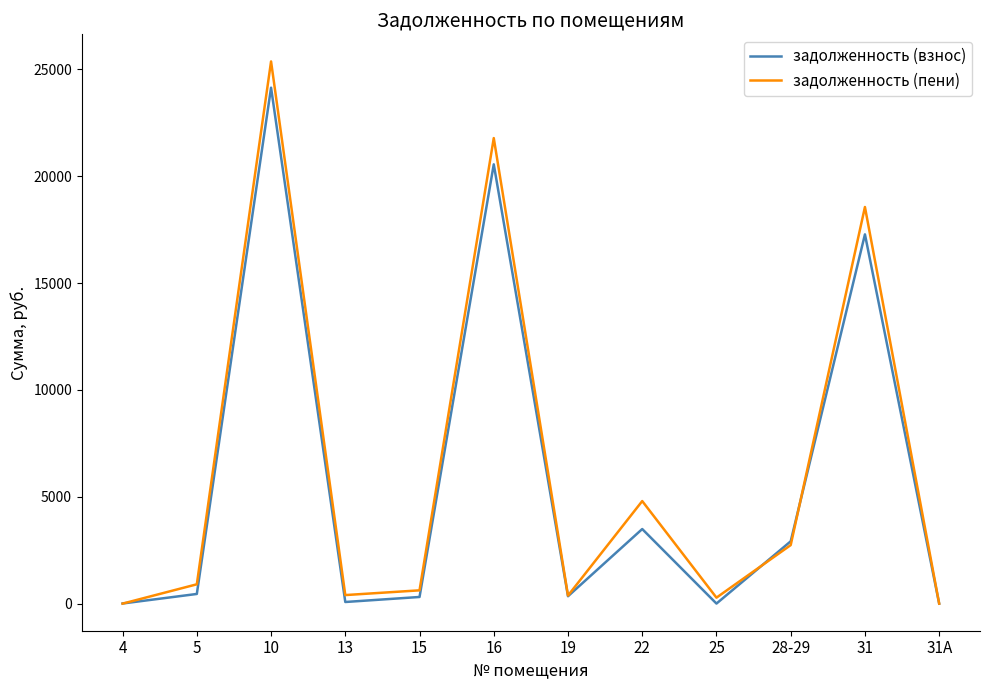

Which series has the widest spread of values?

задолженность (пени)